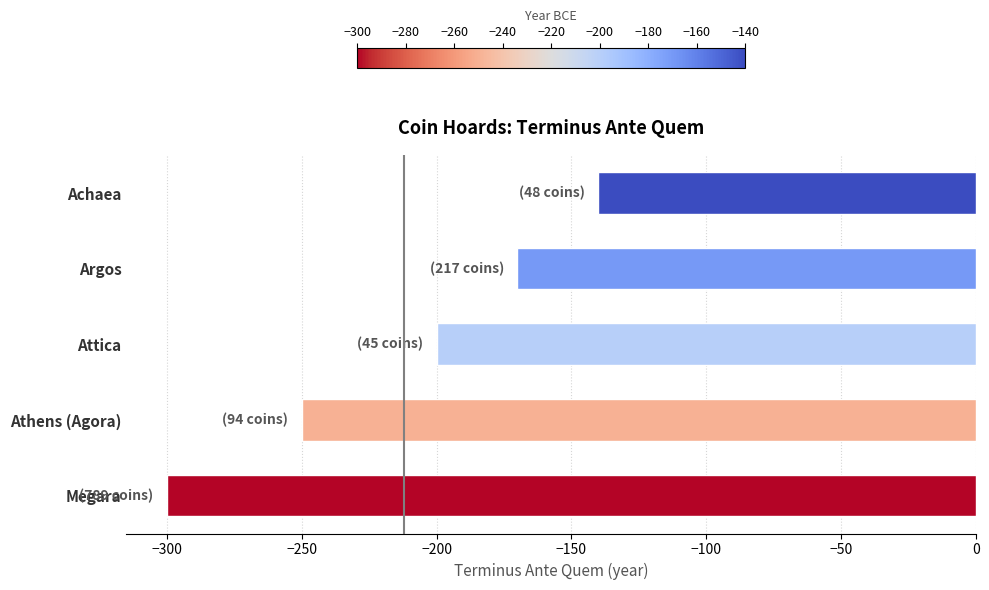

The chart shows a value of -494 at Megara. True or false?

False